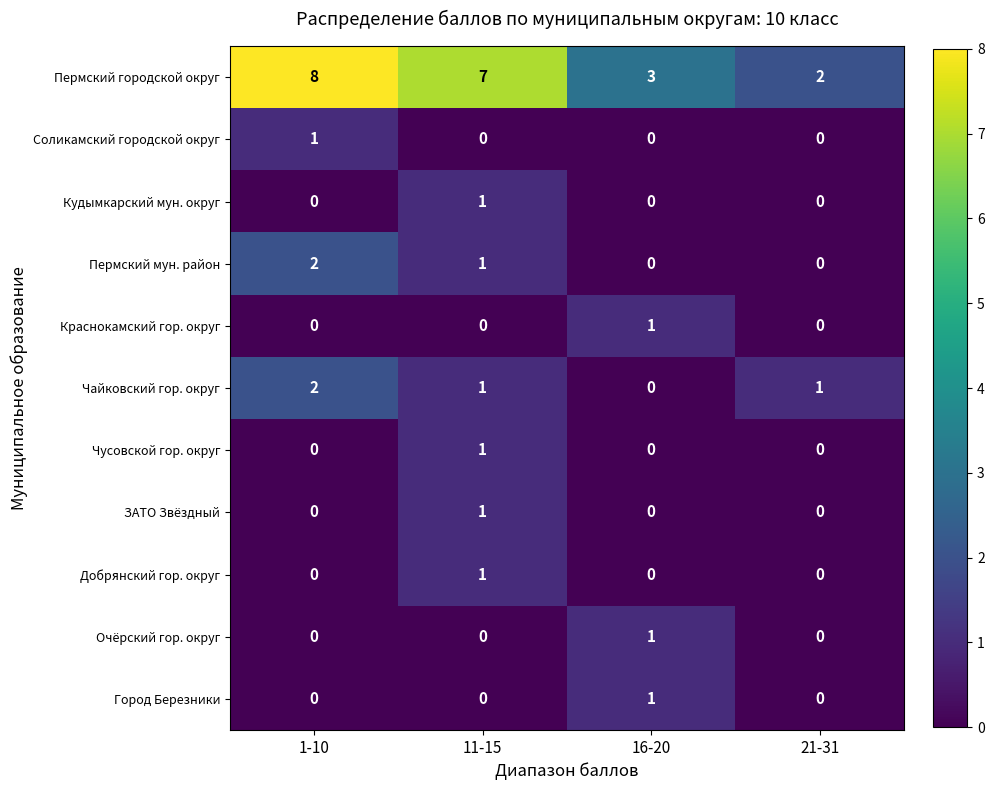

The value of Пермский мун. район at 21-31 is 0. True or false?

True